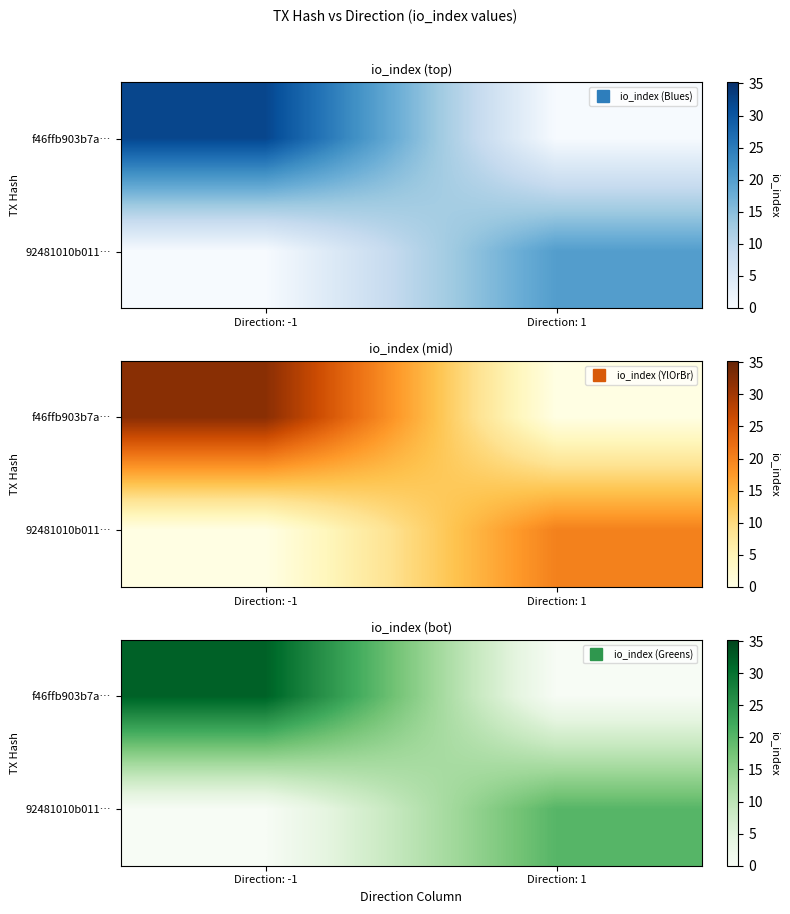

Where does the row_0 series first go above 32?

Direction: -1